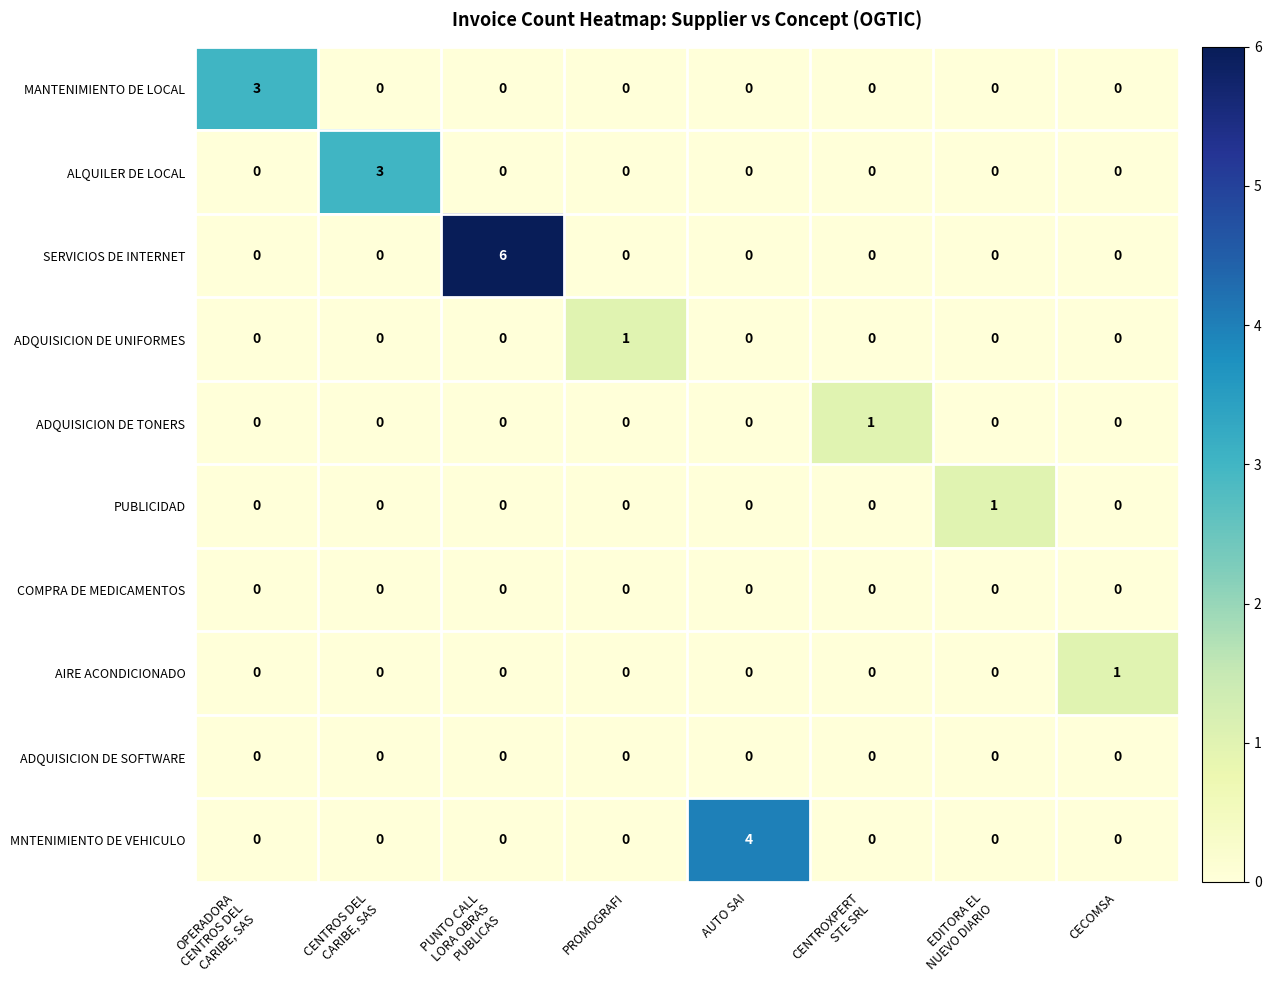

What is the maximum value shown in the chart?

6